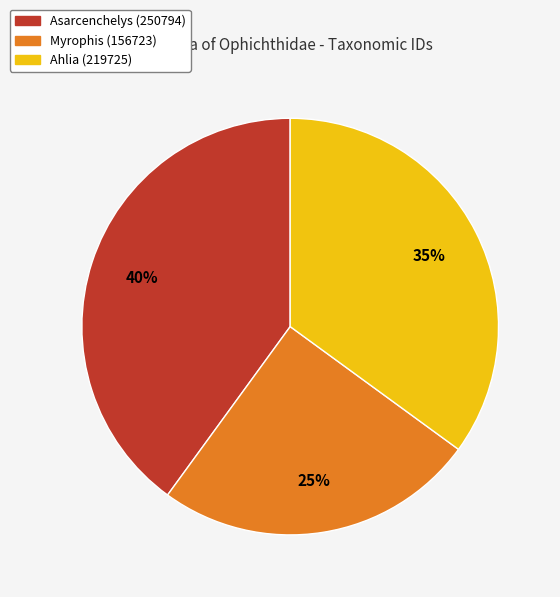

Which has a higher value, Asarcenchelys (250794) or Myrophis (156723)?

Asarcenchelys (250794)